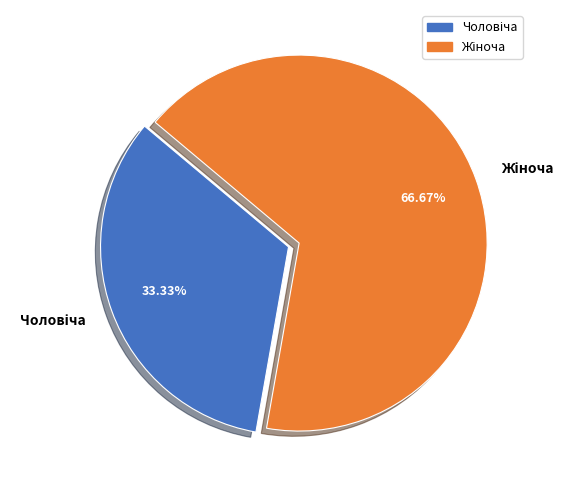

Does any single category account for the majority?

Yes